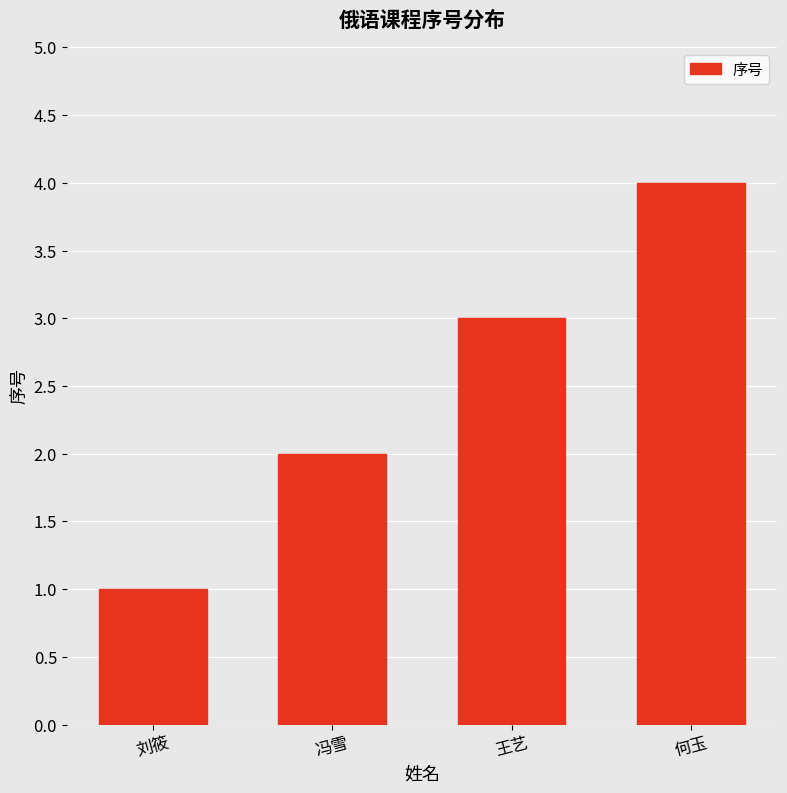

What is the change in value from 冯雪 to 王艺?

+1